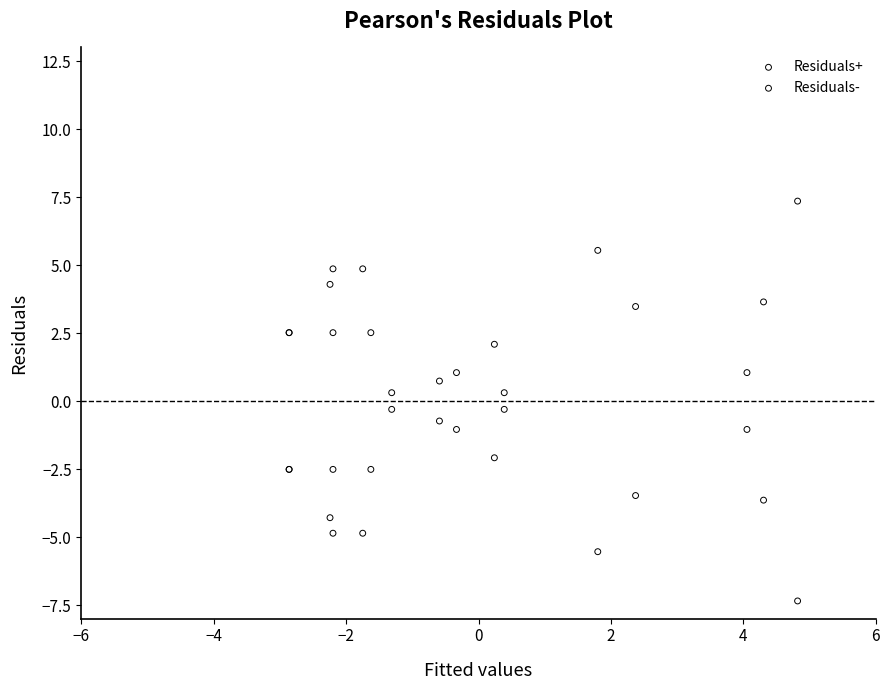

Which series reaches the maximum Y coordinate?

Residuals+